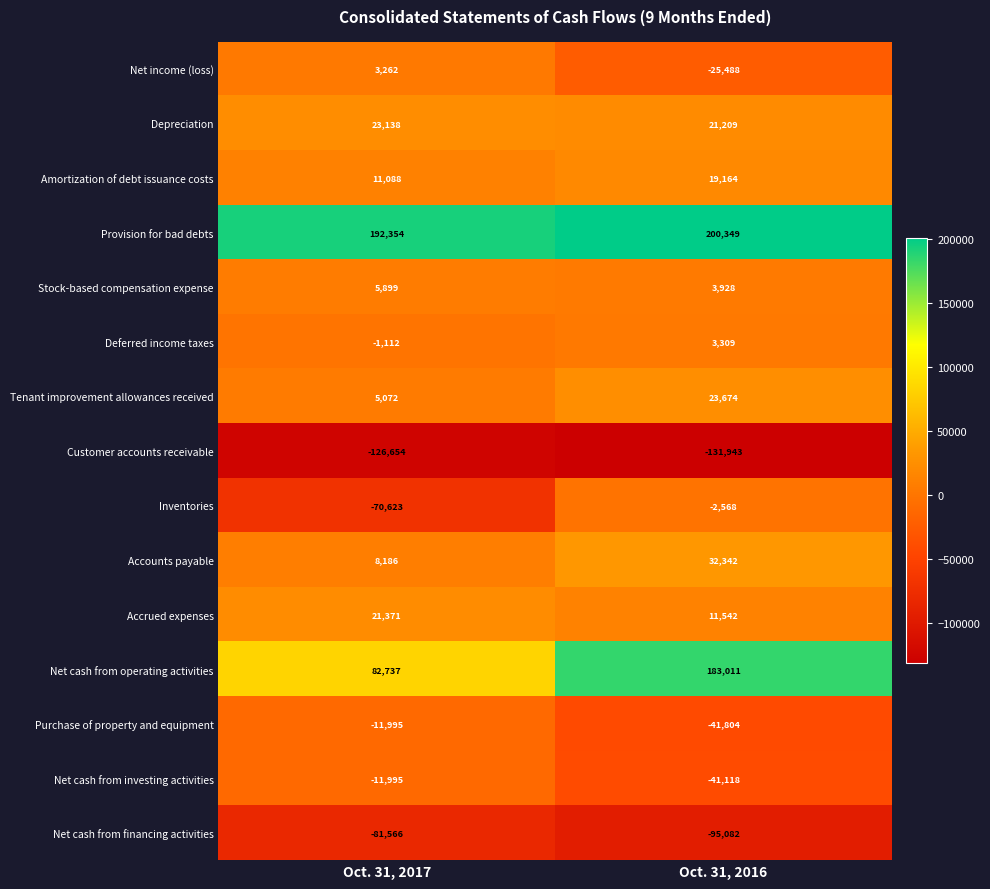

Rank the categories by Accrued expenses value from highest to lowest.

Oct. 31, 2017, Oct. 31, 2016